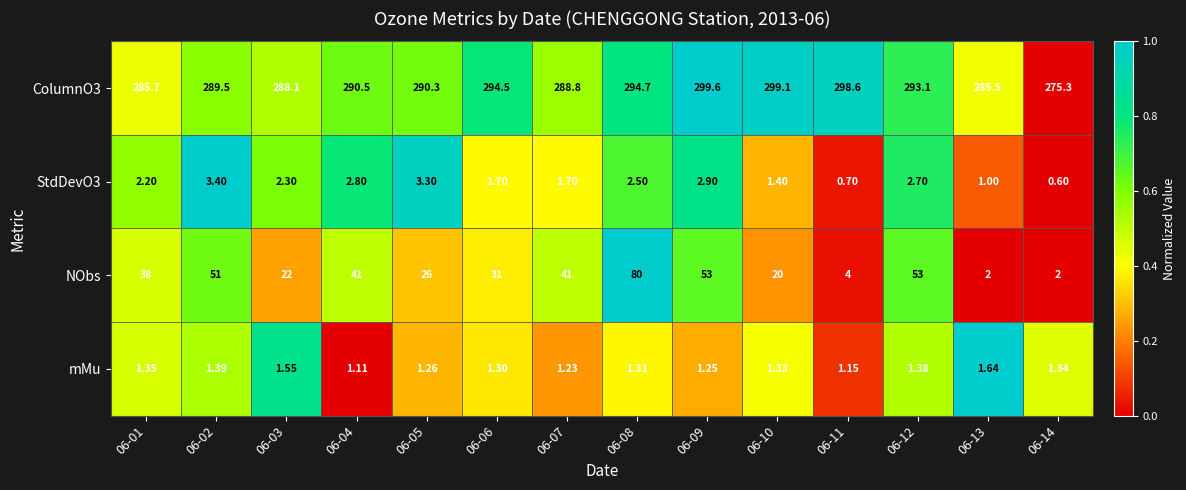

Is the value of mMu at 06-05 greater than the value of ColumnO3 at 06-09?

No